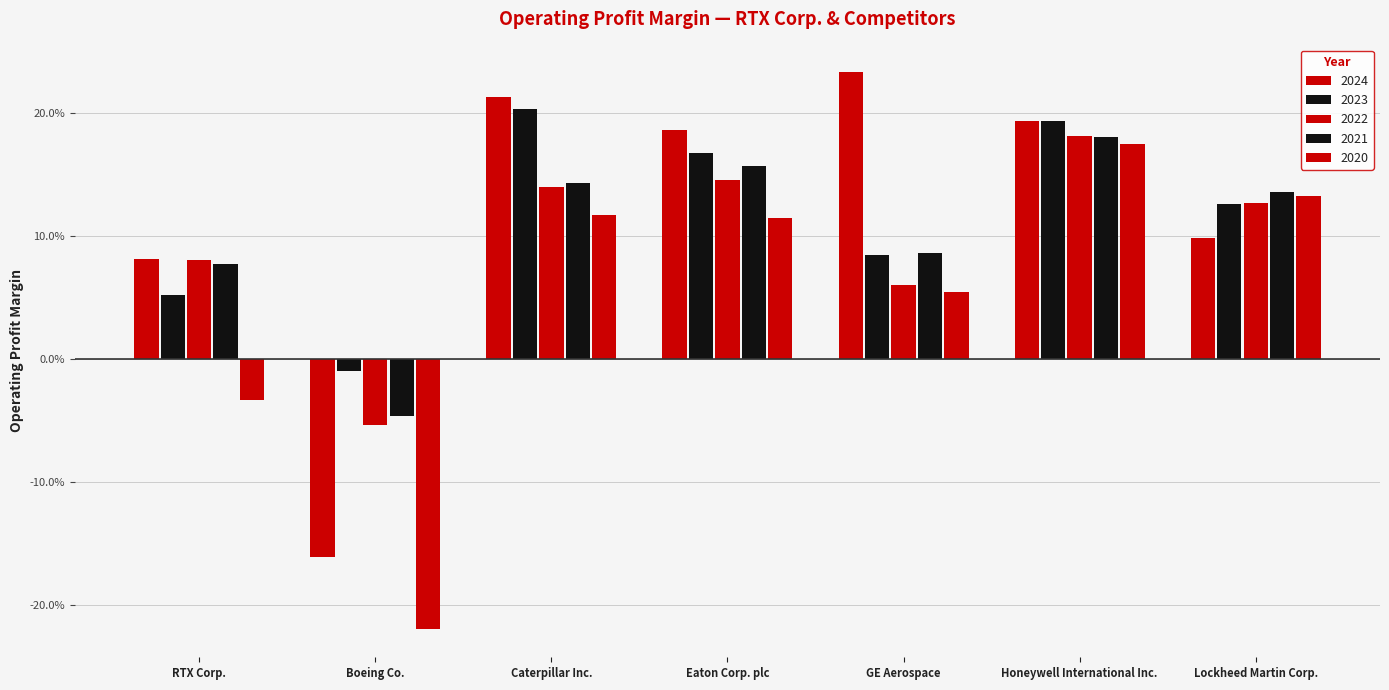

Is the value of 2024 at Caterpillar Inc. greater than the value of 2023 at Lockheed Martin Corp.?

Yes